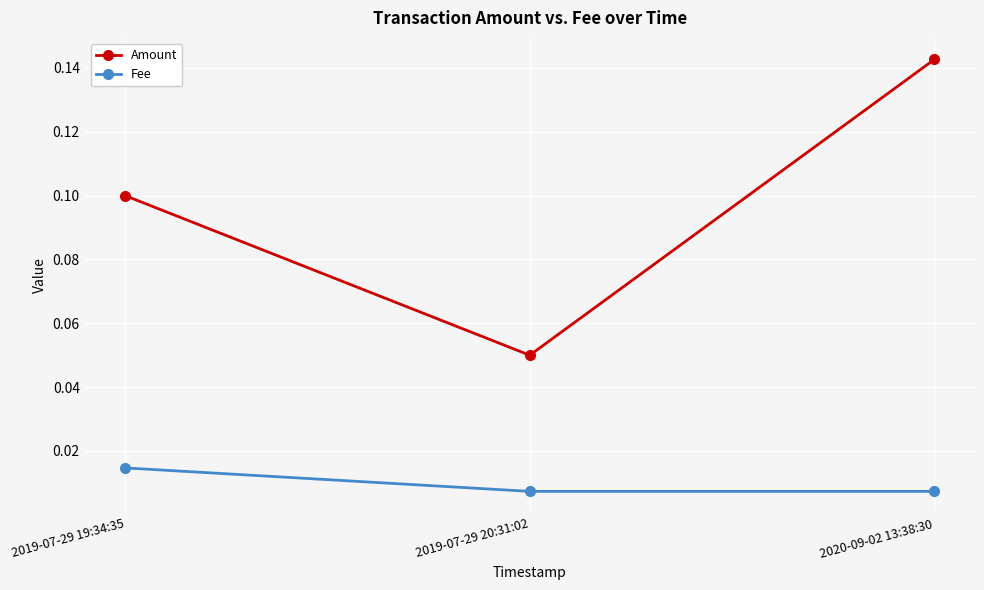

At which label does Fee reach its peak?

2019-07-29 19:34:35